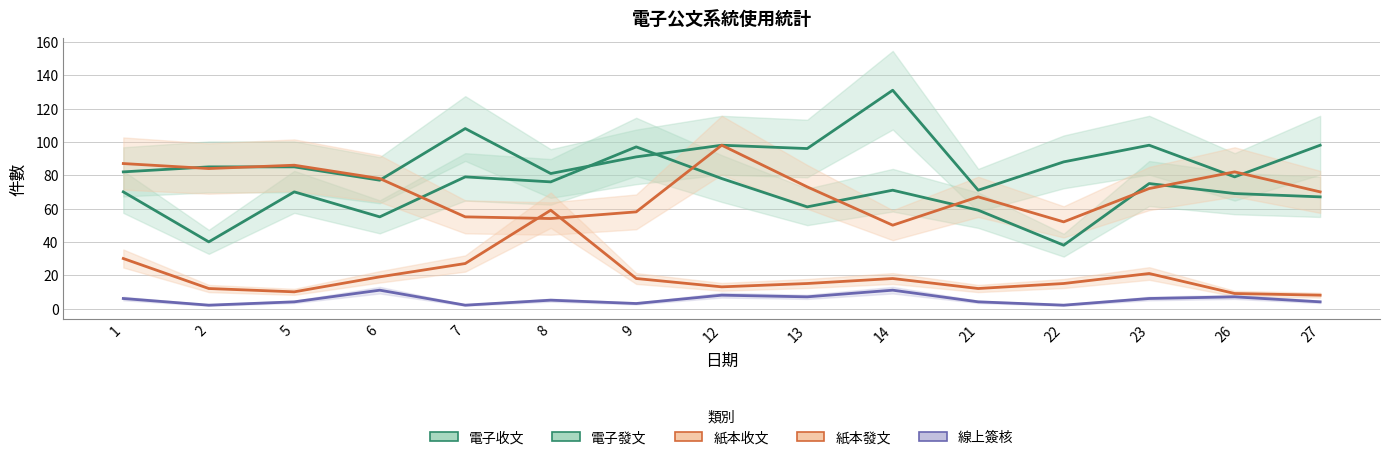

Reading left to right, transcribe all the data shown in this chart.

電子收文: 82	85	85	77	108	81	91	98	96	131	71	88	98	79	98
電子發文: 70	40	70	55	79	76	97	78	61	71	59	38	75	69	67
紙本收文: 87	84	86	78	55	54	58	98	73	50	67	52	72	82	70
紙本發文: 30	12	10	19	27	59	18	13	15	18	12	15	21	9	8
線上簽核: 6	2	4	11	2	5	3	8	7	11	4	2	6	7	4